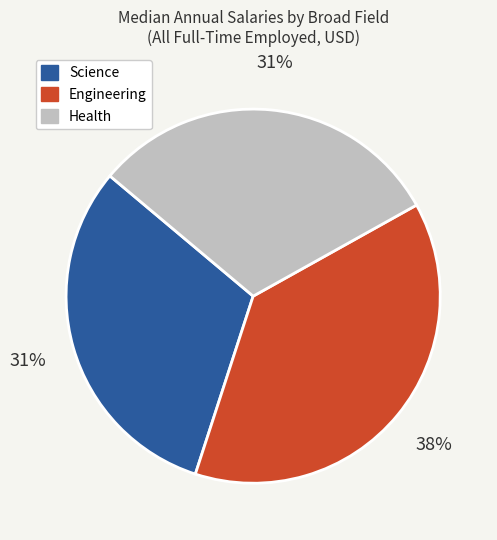

To the nearest percent, what is the average slice percentage?

33%